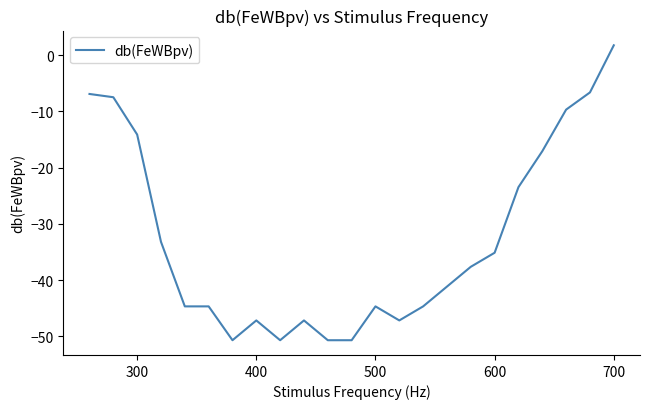

What is the smallest value displayed?

-50.7